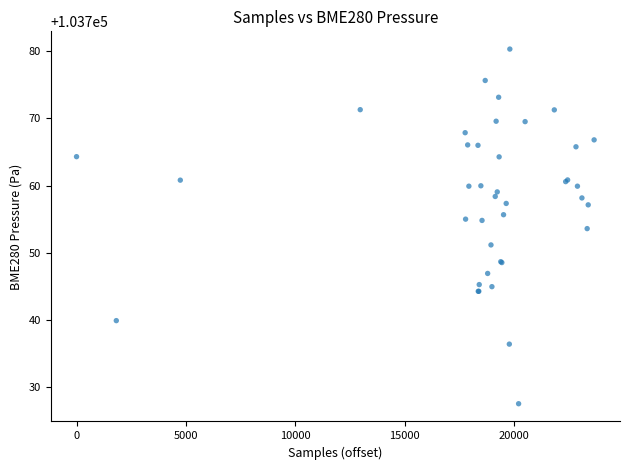

What Y value in the scatter plot is closest to 103753?

103753.6